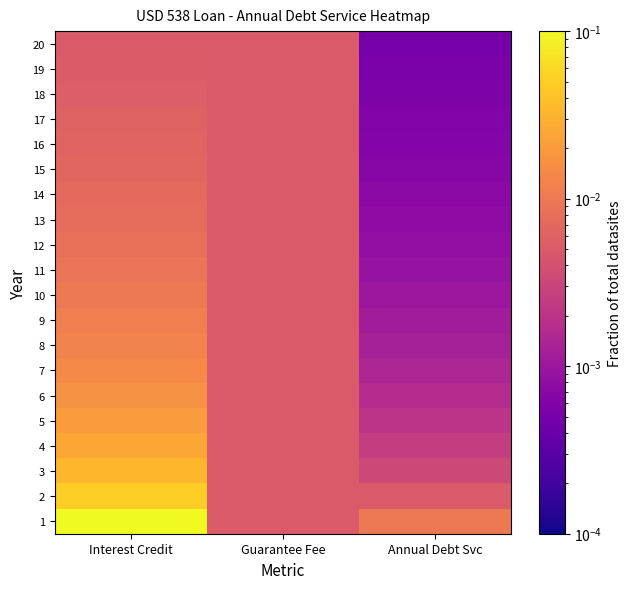

Reading right to left, transcribe all the data shown in this chart.

1: Annual Debt Svc=0.0	Guarantee Fee=0.0	Interest Credit=0.1
2: Annual Debt Svc=0.0	Guarantee Fee=0.0	Interest Credit=0.1
3: Annual Debt Svc=0.0	Guarantee Fee=0.0	Interest Credit=0.0
4: Annual Debt Svc=0.0	Guarantee Fee=0.0	Interest Credit=0.0
5: Annual Debt Svc=0.0	Guarantee Fee=0.0	Interest Credit=0.0
6: Annual Debt Svc=0.0	Guarantee Fee=0.0	Interest Credit=0.0
7: Annual Debt Svc=0.0	Guarantee Fee=0.0	Interest Credit=0.0
8: Annual Debt Svc=0.0	Guarantee Fee=0.0	Interest Credit=0.0
9: Annual Debt Svc=0.0	Guarantee Fee=0.0	Interest Credit=0.0
10: Annual Debt Svc=0.0	Guarantee Fee=0.0	Interest Credit=0.0
11: Annual Debt Svc=0.0	Guarantee Fee=0.0	Interest Credit=0.0
12: Annual Debt Svc=0.0	Guarantee Fee=0.0	Interest Credit=0.0
13: Annual Debt Svc=0.0	Guarantee Fee=0.0	Interest Credit=0.0
14: Annual Debt Svc=0.0	Guarantee Fee=0.0	Interest Credit=0.0
15: Annual Debt Svc=0.0	Guarantee Fee=0.0	Interest Credit=0.0
16: Annual Debt Svc=0.0	Guarantee Fee=0.0	Interest Credit=0.0
17: Annual Debt Svc=0.0	Guarantee Fee=0.0	Interest Credit=0.0
18: Annual Debt Svc=0.0	Guarantee Fee=0.0	Interest Credit=0.0
19: Annual Debt Svc=0.0	Guarantee Fee=0.0	Interest Credit=0.0
20: Annual Debt Svc=0.0	Guarantee Fee=0.0	Interest Credit=0.0